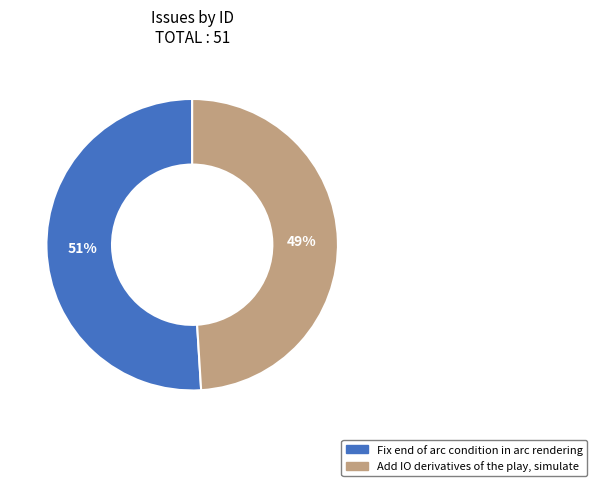

Rank the categories by value from highest to lowest.

Fix end of arc condition in arc rendering, Add IO derivatives of the play, simulate